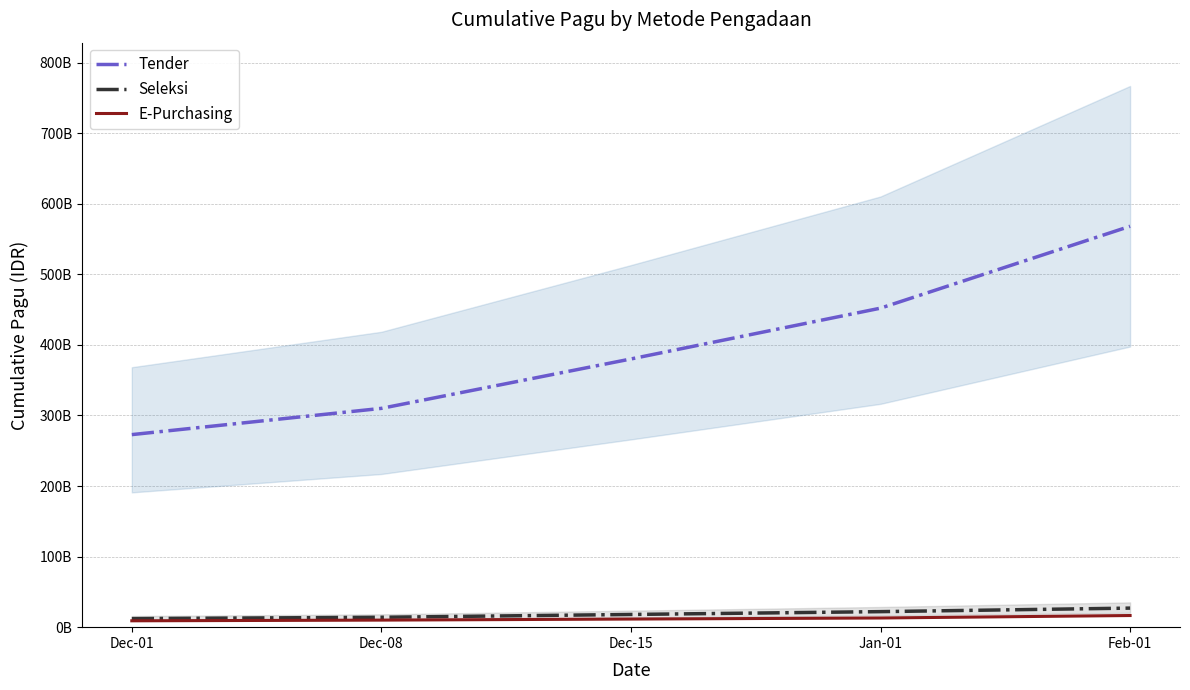

The Tender series shows 568000000000 at Feb-01. True or false?

True